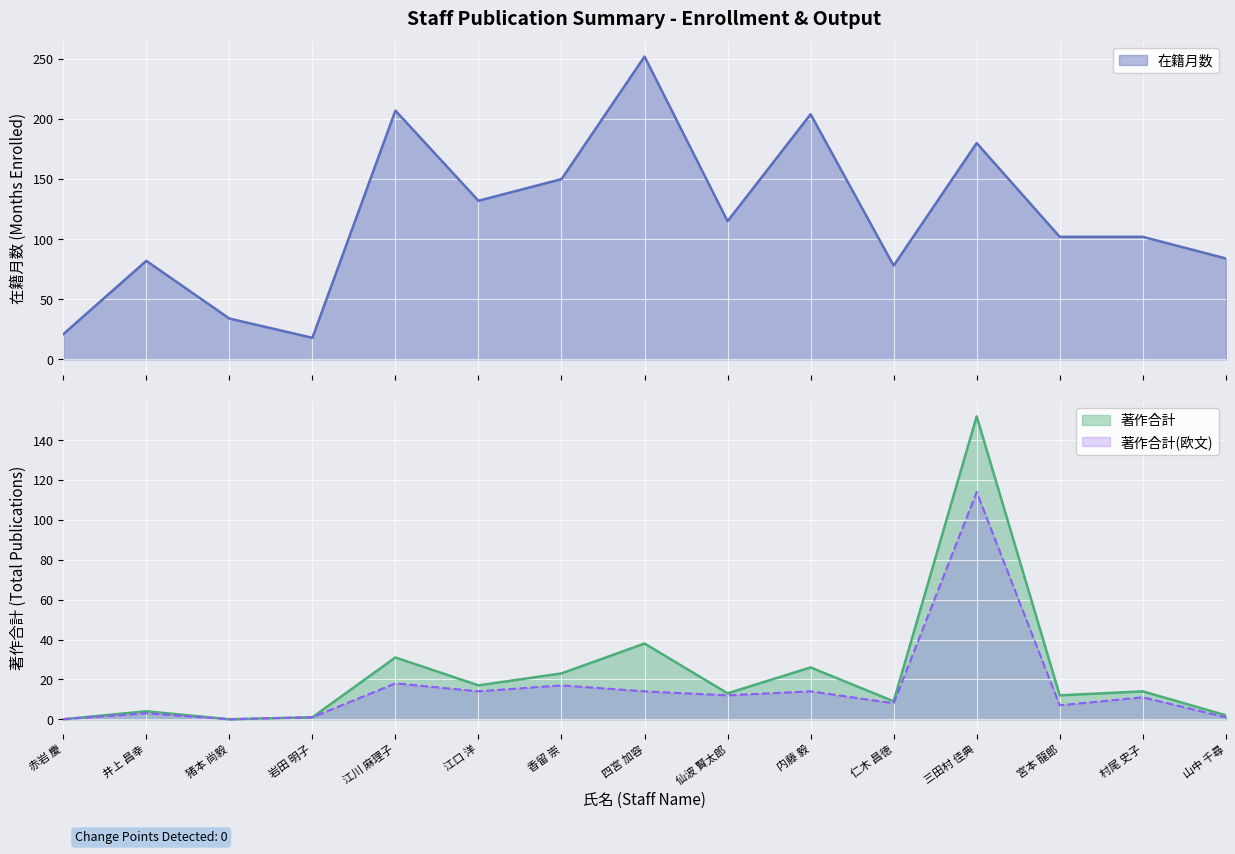

At which label does 在籍月数 reach its peak?

四宮 加容